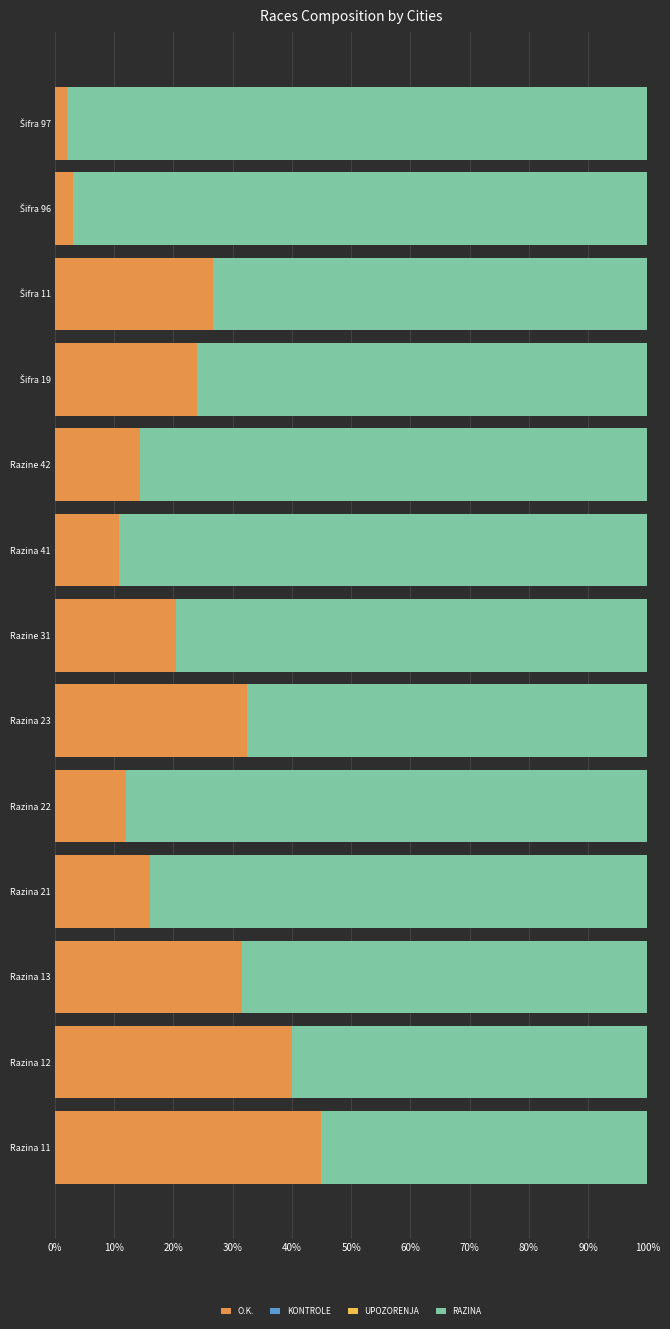

What is the sum of all O.K. values?

278.3